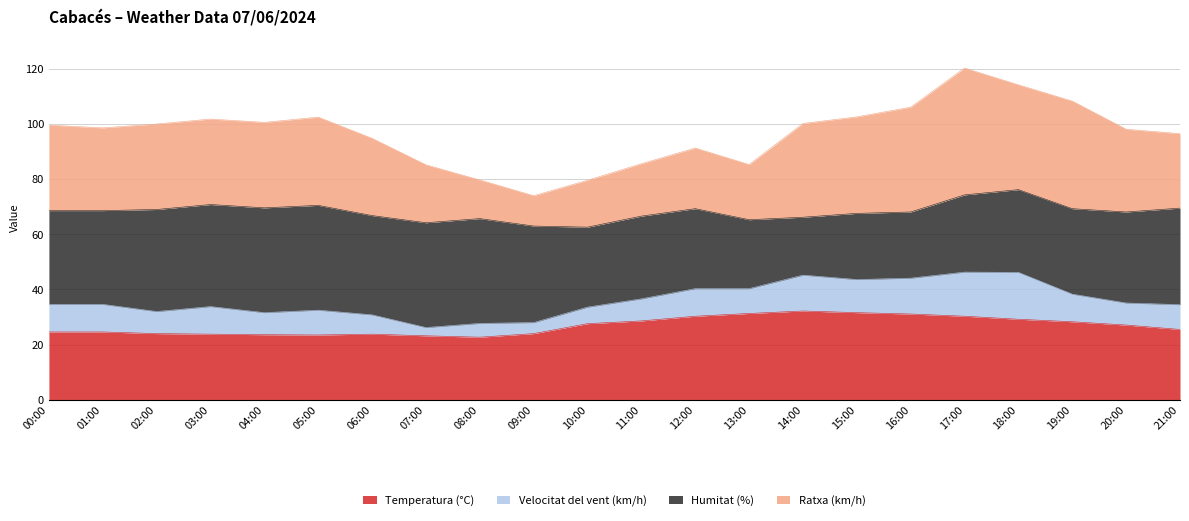

What is the difference between the highest and lowest values at 04:00?

77.0